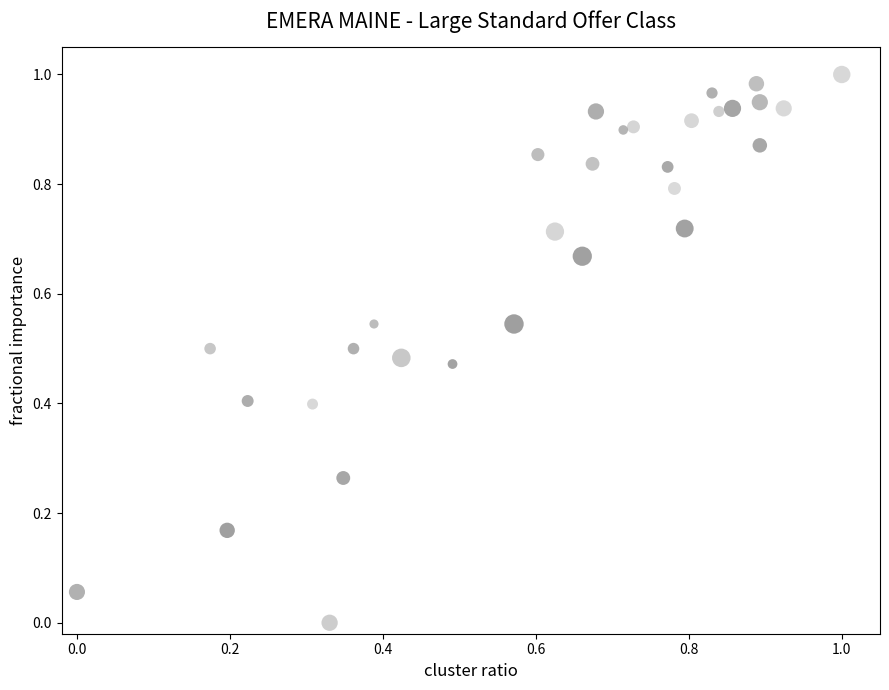

How many points are shown in the scatter plot?

31